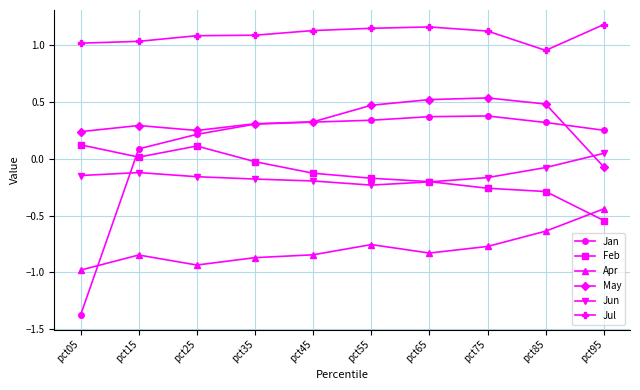

How many data points in Jun are less than 0?

9